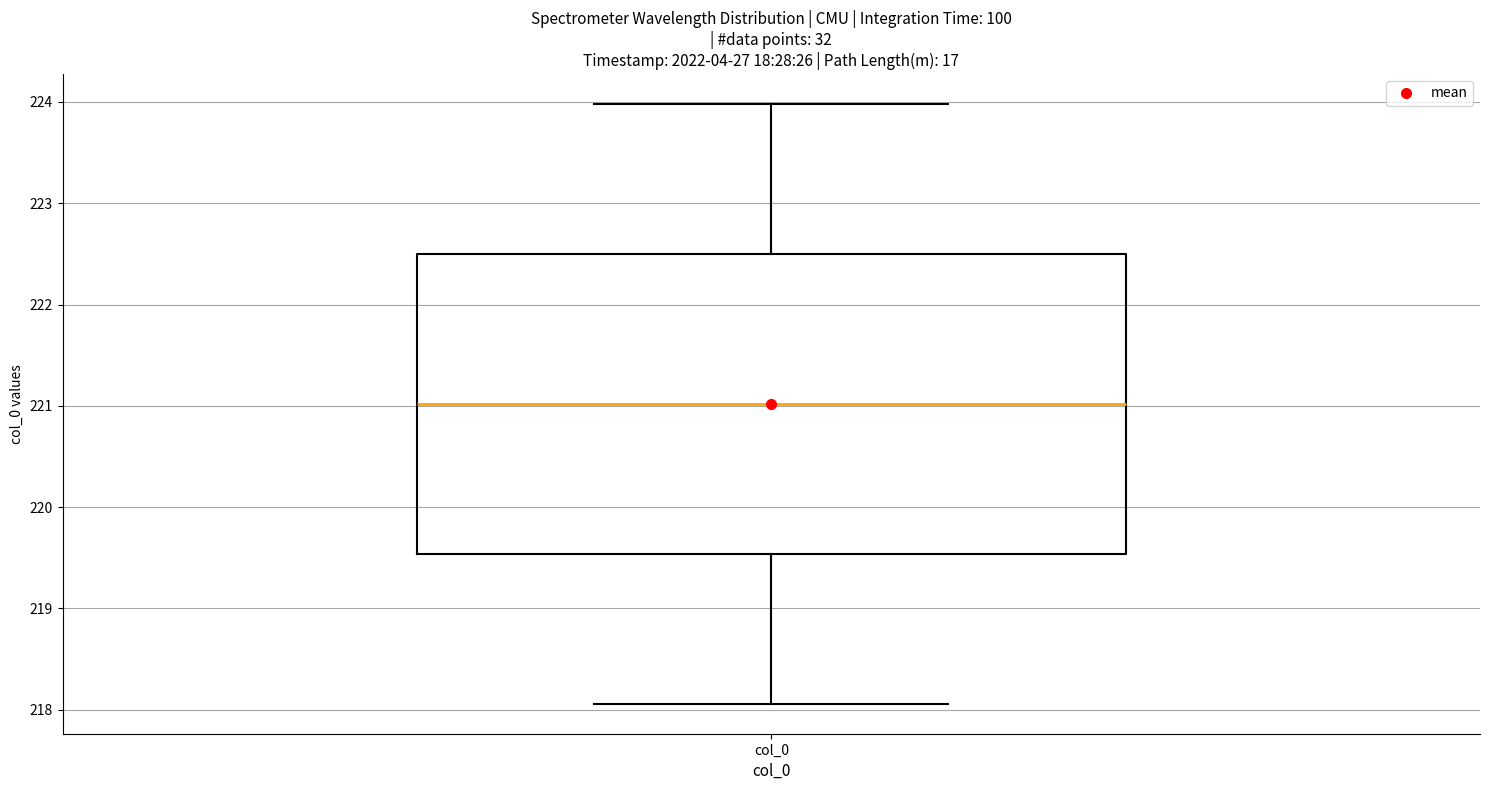

Read this box plot against the y-axis: the position of the median line, the range covered by the box, and the ends of both whiskers. The values are not printed on the chart, so give them approximately, as read against the axis.

median 221.0, box 219.5 to 222.5, whiskers 218.1 to 224.0